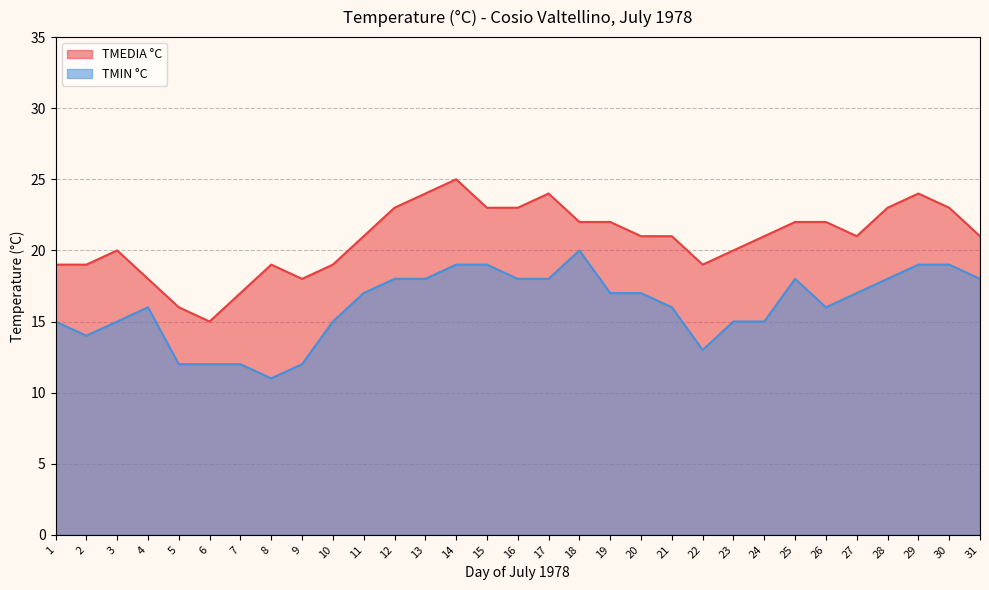

How many values in the TMEDIA °C series are below 21?

12